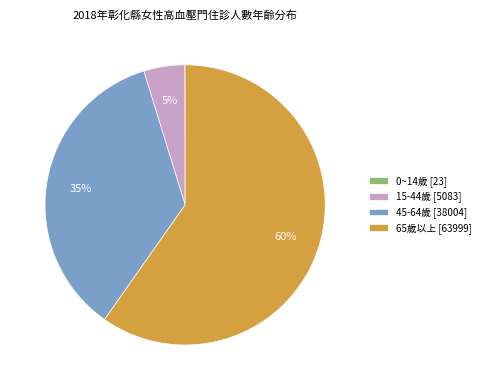

True or false: 65歲以上 accounts for 52% of the total.

False